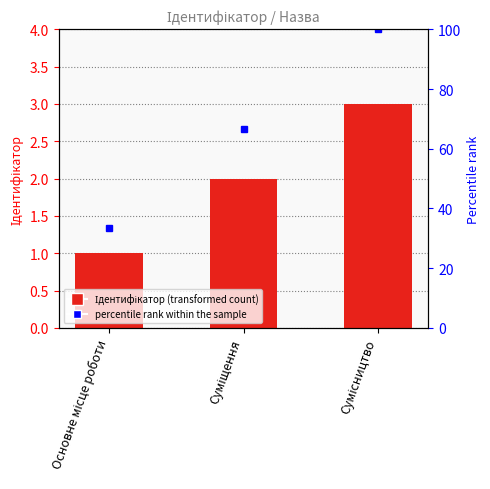

Does the chart contain stacked bars?

No